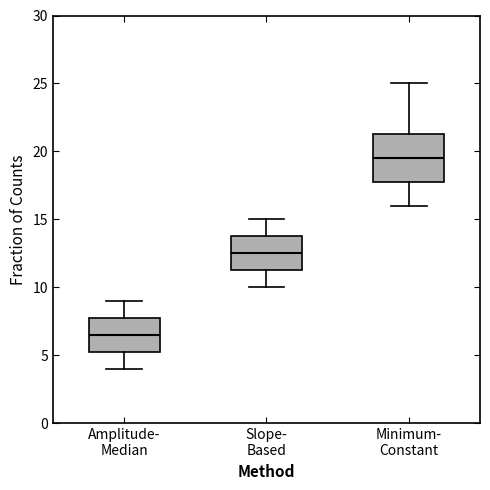

Reading left to right, transcribe this box plot: for each box, give where its median line is, the range the box spans, and where its two whiskers end, as read against the y-axis. The values are not printed on the chart, so give them approximately, as read against the axis.

Amplitude- Median: median 6.5, box 5.5 to 8.0, whiskers 4.0 to 9.0
Slope- Based: median 12.5, box 11.5 to 14.0, whiskers 10.0 to 15.0
Minimum- Constant: median 19.5, box 18.0 to 21.5, whiskers 16.0 to 25.0